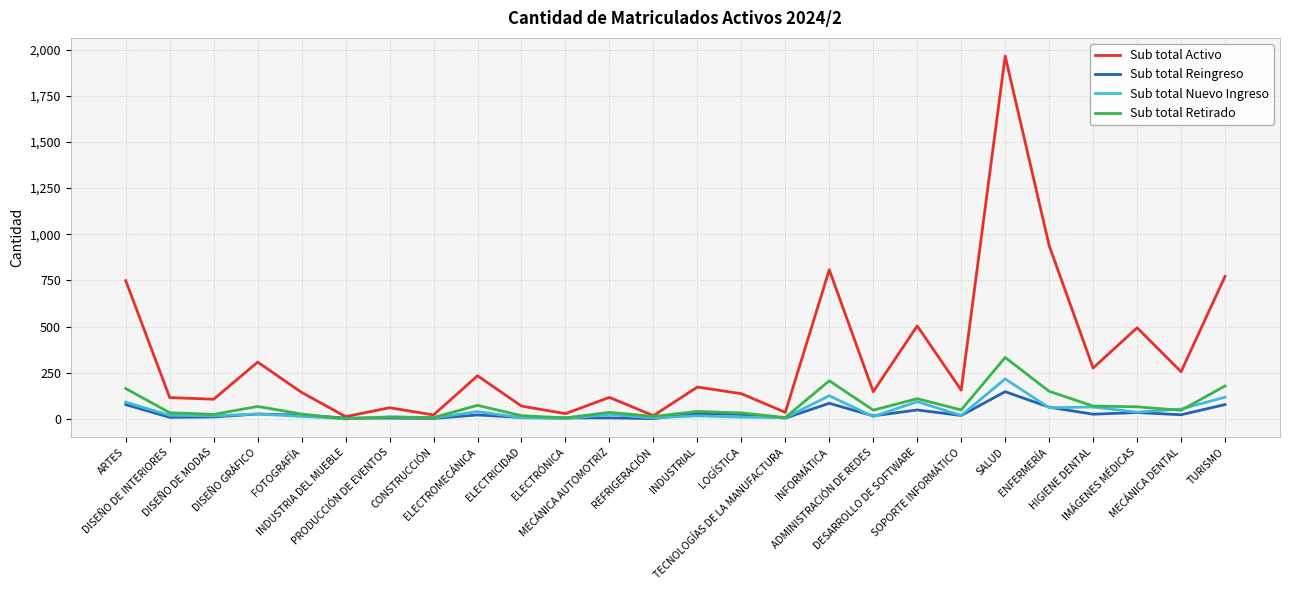

What is the total value across all series at CONSTRUCCIÓN?

39